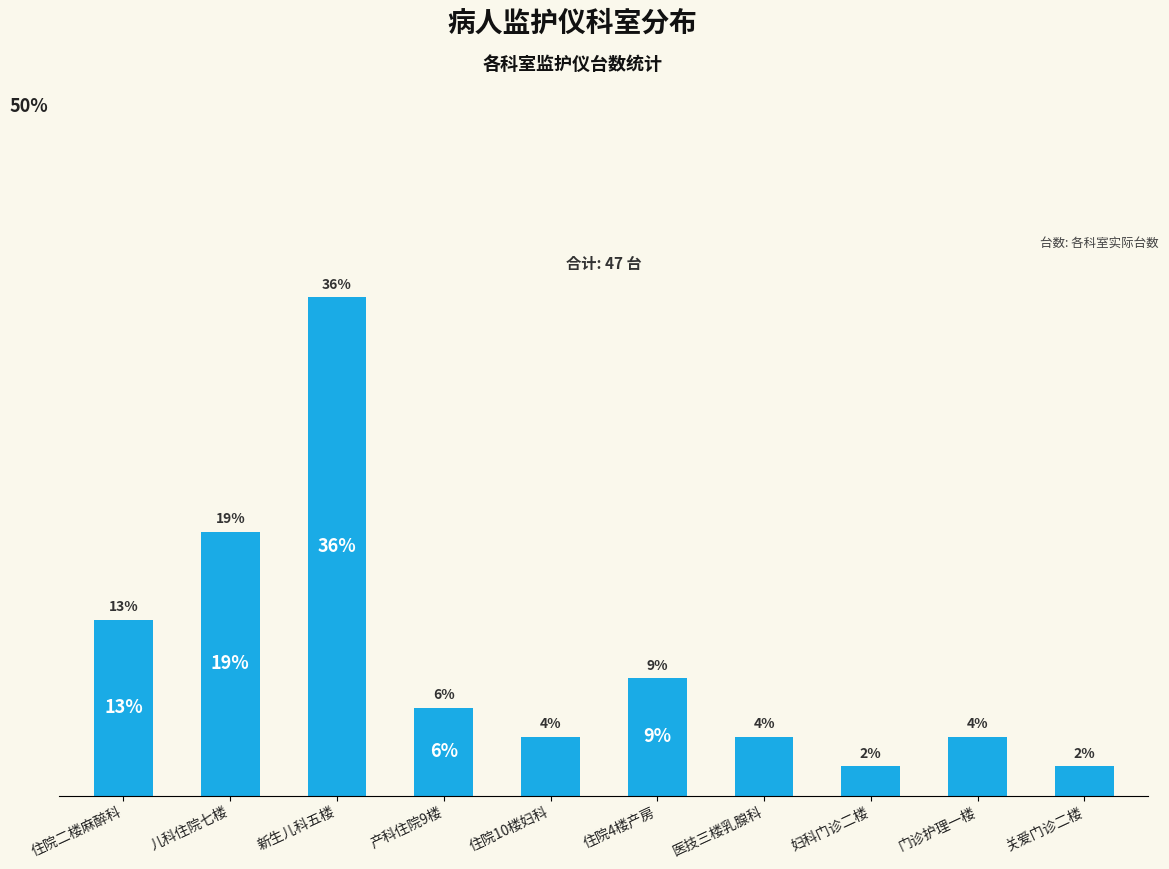

What is the greatest value displayed?

36.2